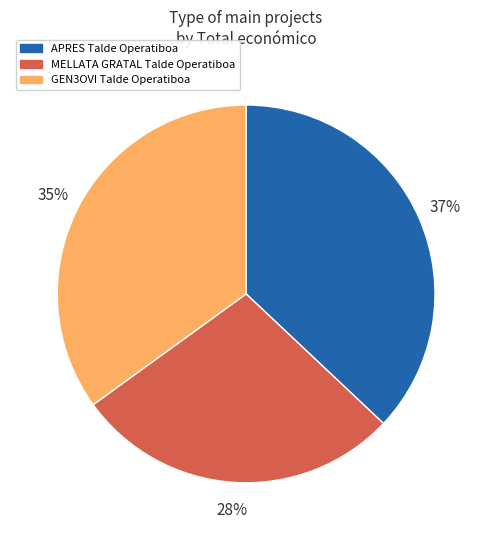

Does MELLATA GRATAL Talde Operatiboa account for over 50% of the chart?

No